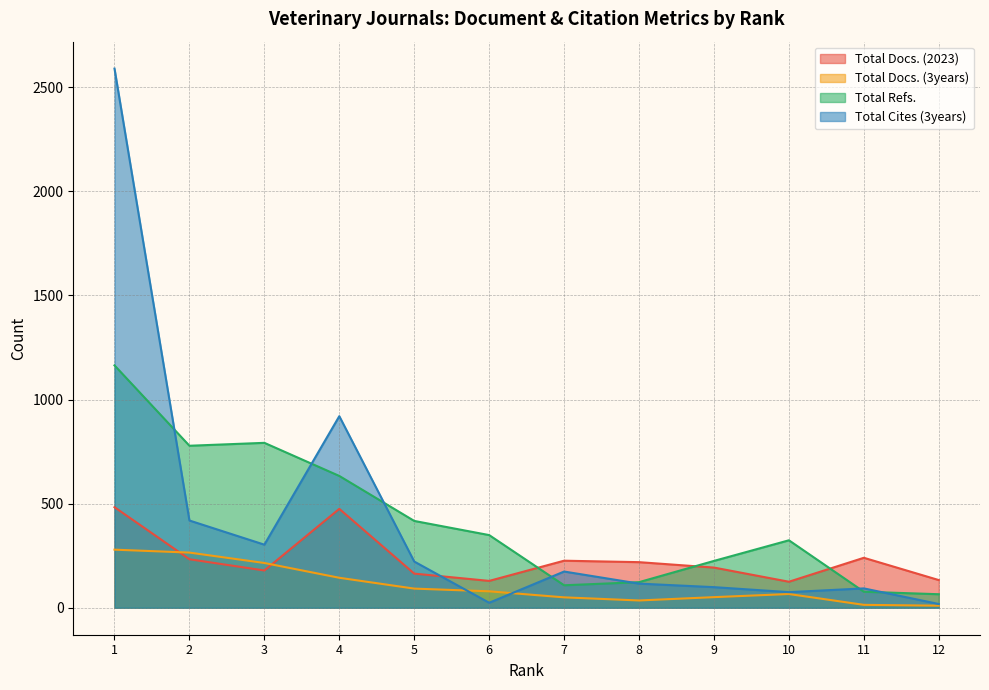

Reading right to left, list all the values displayed in this chart.

Total Docs. (2023): 133	240	125	193	219	226	129	164	475	179	233	483
Total Docs. (3years): 10	14	66	51	35	50	79	92	144	215	265	279
Total Refs.: 65	77	324	225	123	108	349	417	633	792	778	1164
Total Cites (3years): 18	93	75	99	116	174	24	222	920	303	419	2589